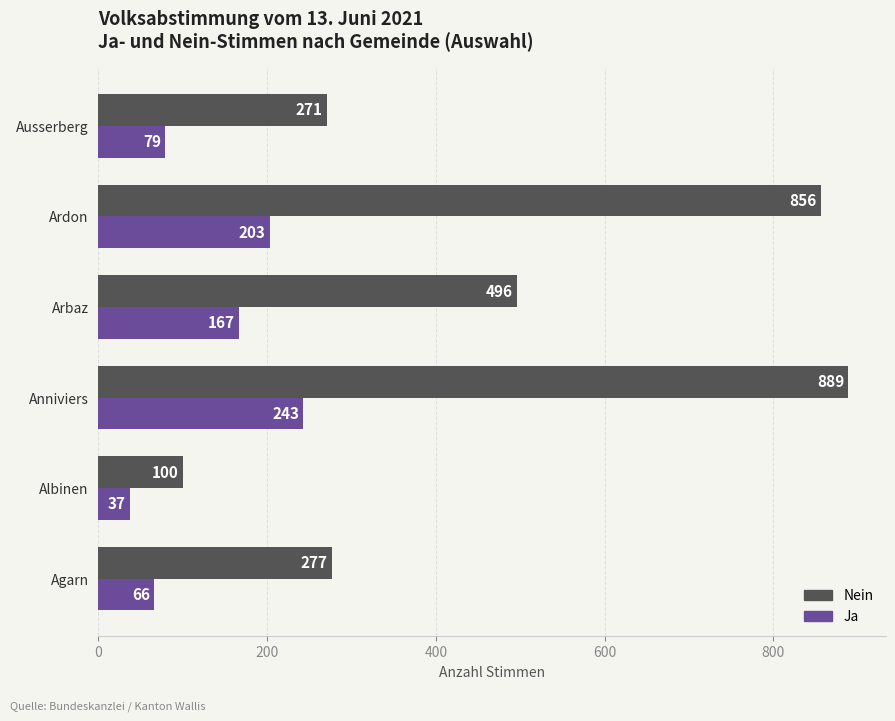

List the series in order of their peak value, lowest first.

Ja, Nein